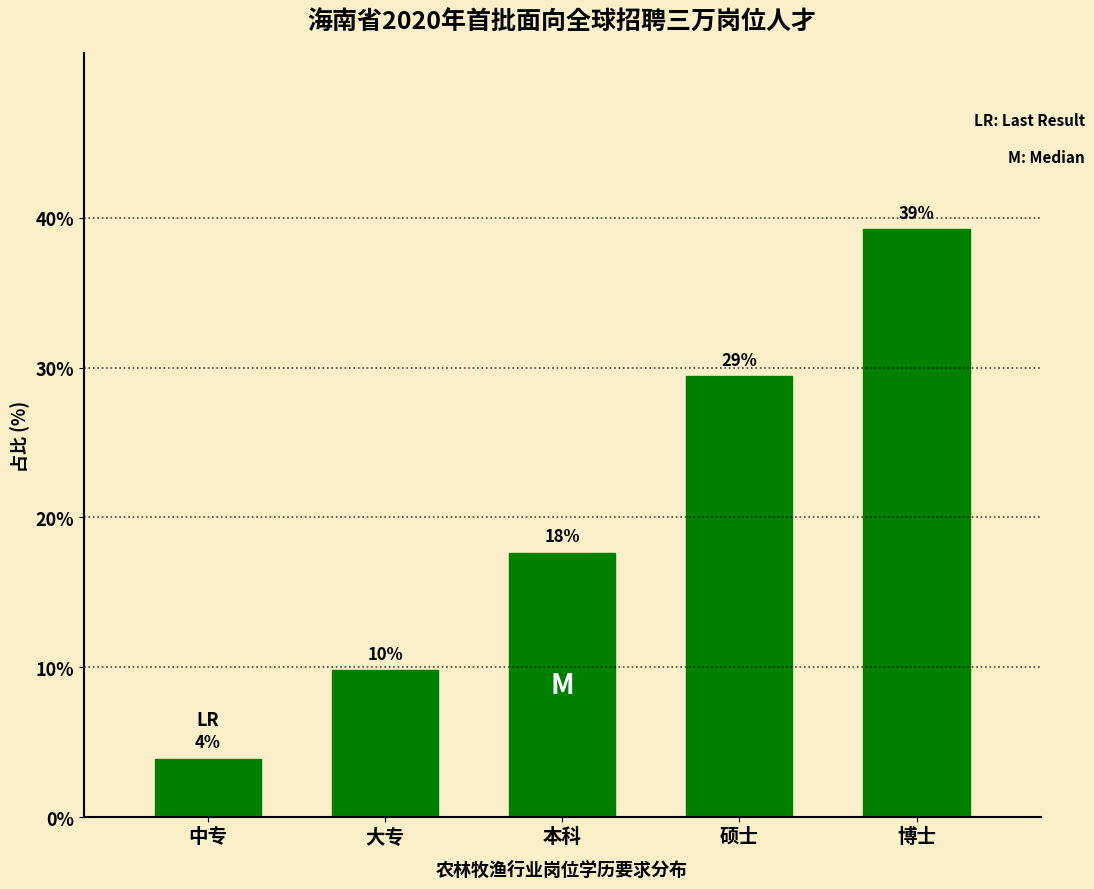

How many bars are there in total?

5